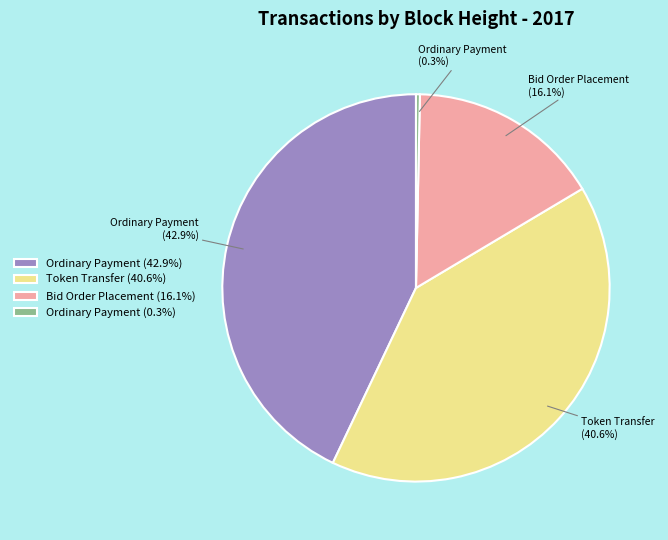

Does Bid Order Placement (16.1%) represent more than half of the total?

No